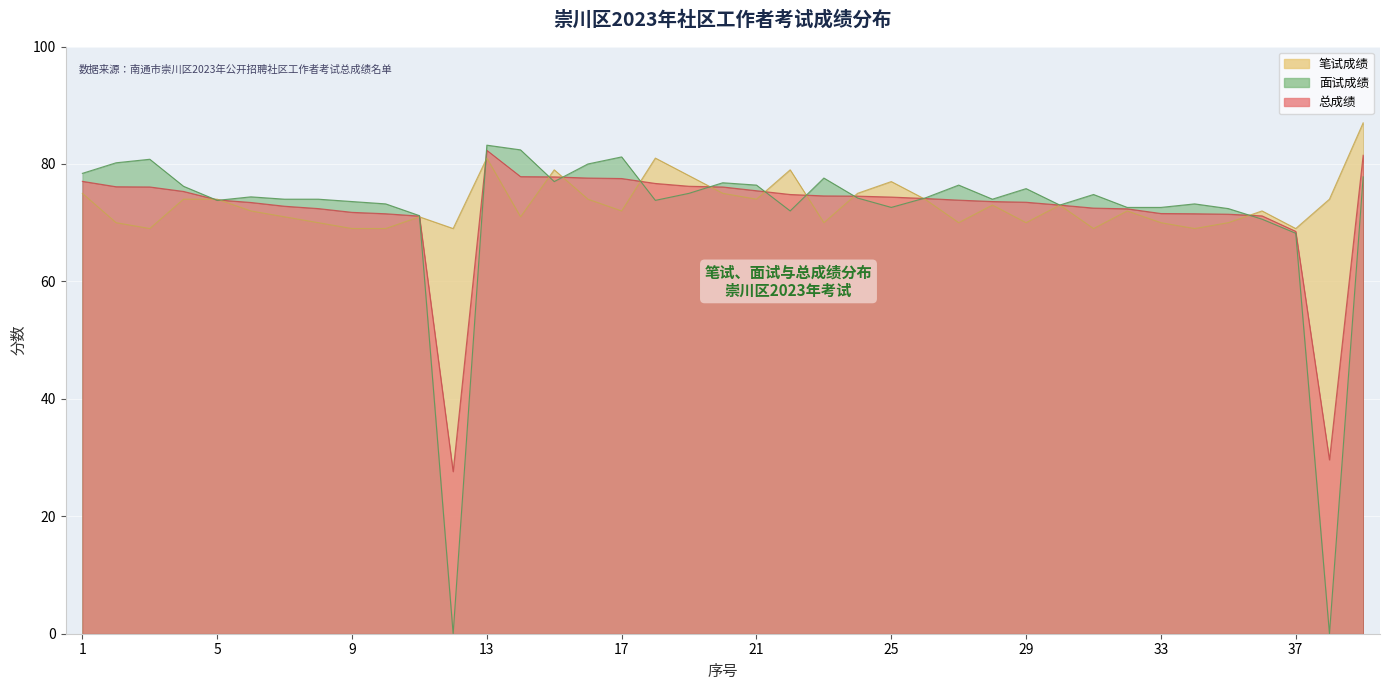

Which series has the largest total across all categories?

笔试成绩